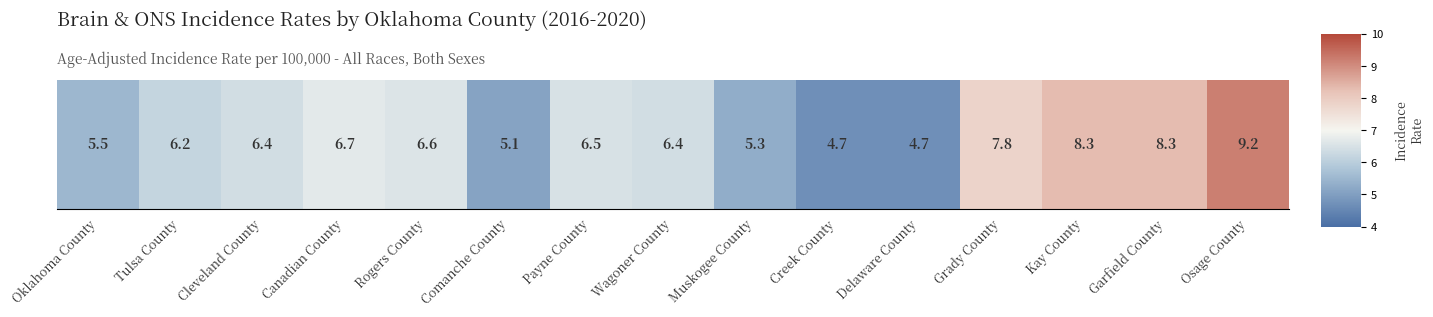

What is the difference between the values at Comanche County and Rogers County?

1.5